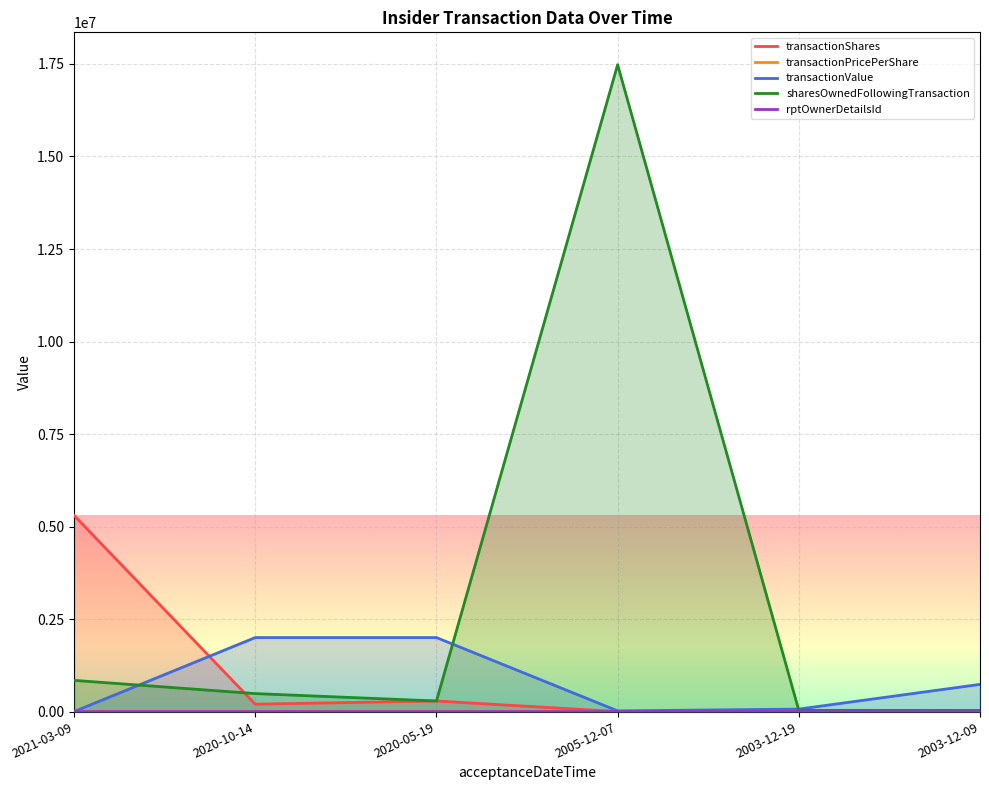

What position from the right is 2005-12-07?

3